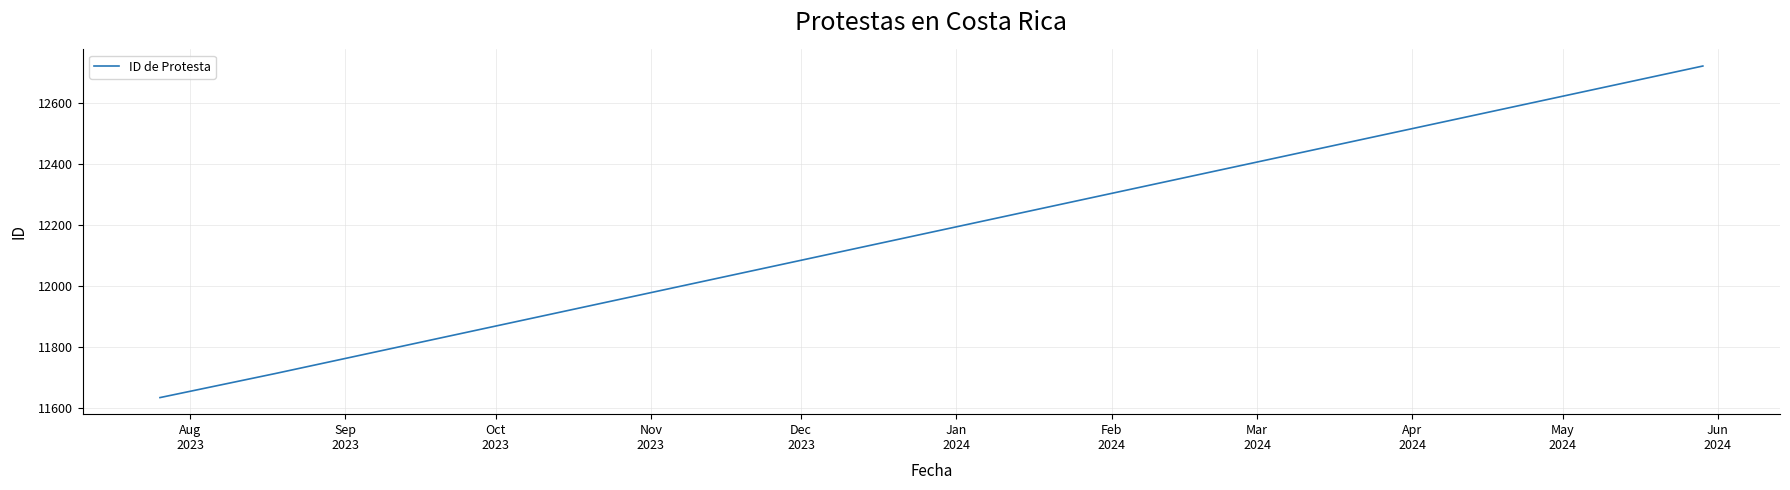

What is the maximum value shown in the chart?

12723